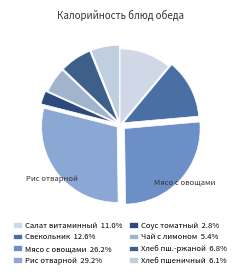

How many slices are in this pie chart?

8